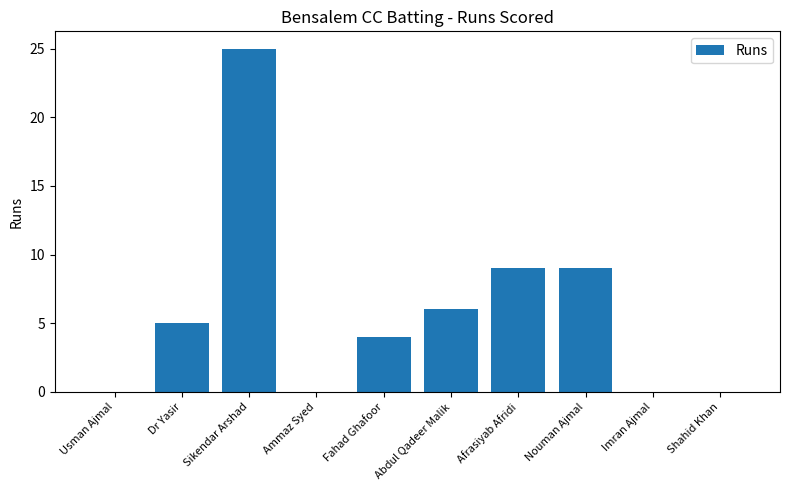

Between Abdul Qadeer Malik and Imran Ajmal, which is larger?

Abdul Qadeer Malik